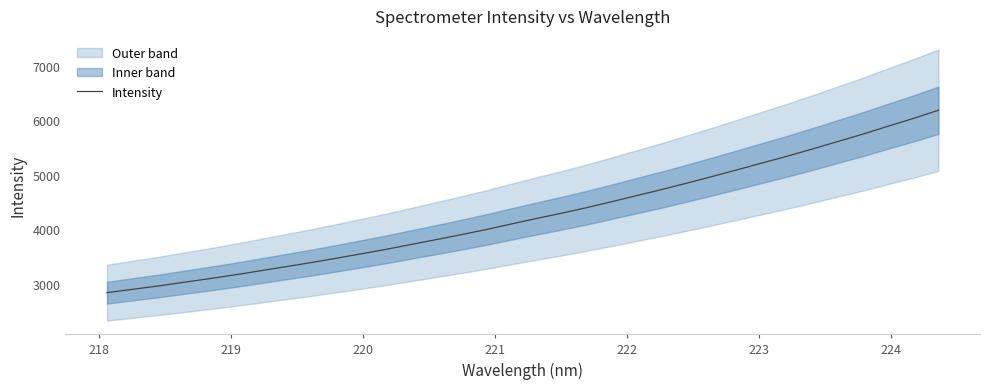

Reading right to left, transcribe all the data shown in this chart.

6181.3	6030.7	5889.3	5743.9	5608.8	5473.0	5341.1	5216.5	5091.2	4967.4	4846.3	4728.8	4617.4	4504.9	4395.3	4293.2	4196.8	4096.0	3993.5	3899.8	3808.4	3718.9	3629.7	3546.6	3464.8	3386.0	3311.3	3236.8	3163.4	3094.7	3029.1	2963.1	2903.2	2842.0